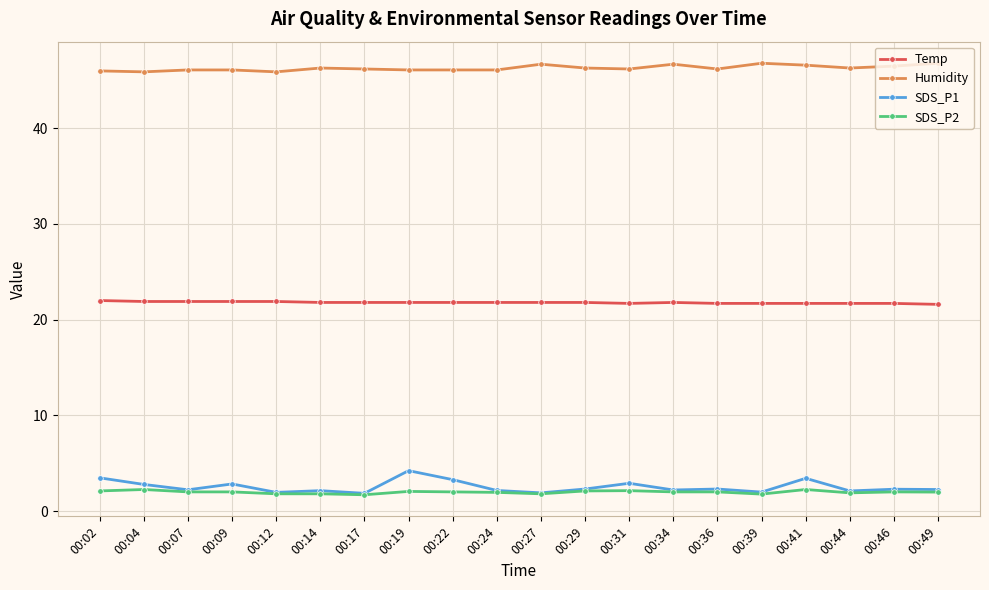

What is the value of the SDS_P2 point at the 14th from the left?

2.0